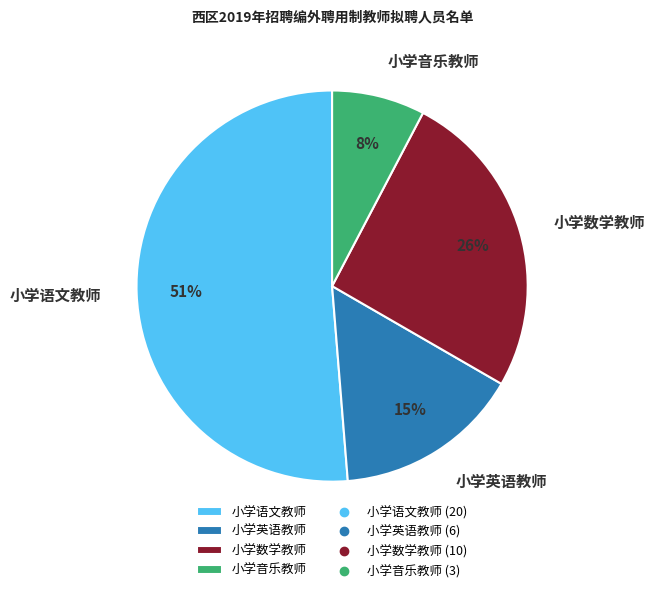

How many slices are in this pie chart?

4